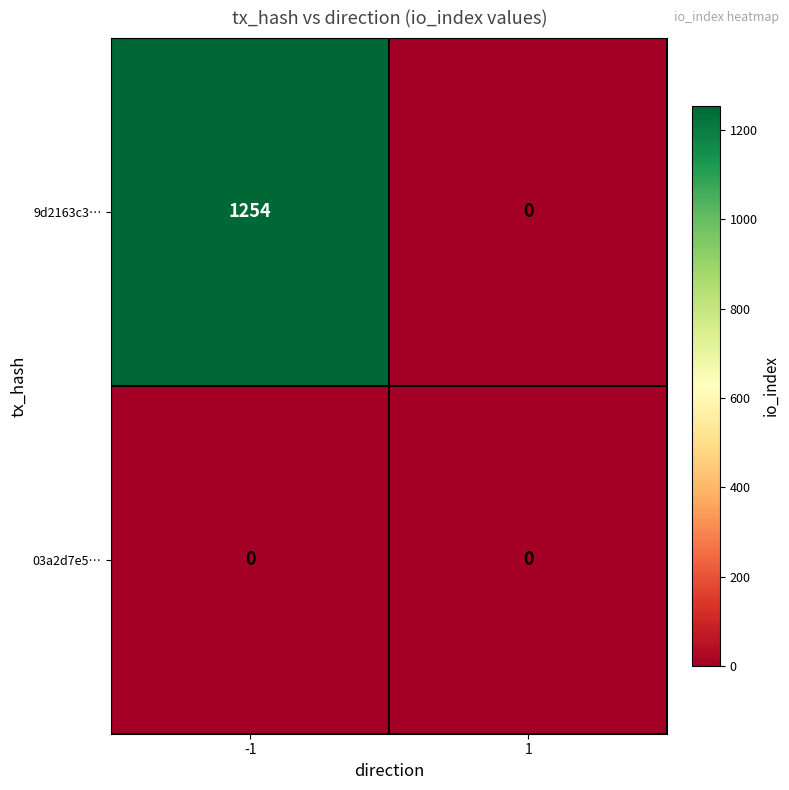

Which series changed the most between -1 and 1?

9d2163c3…